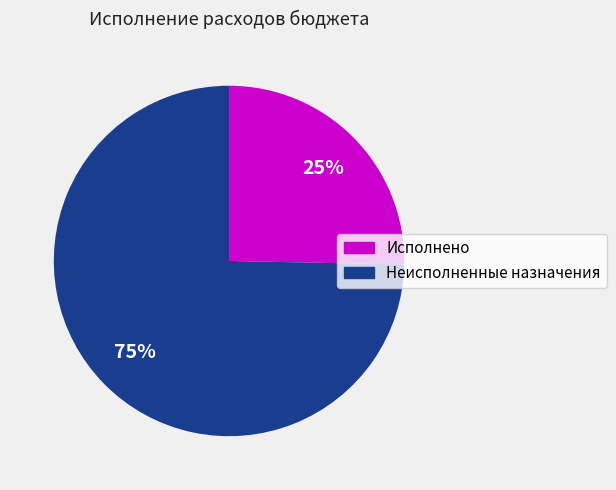

To the nearest percent, what is the average slice percentage?

50%